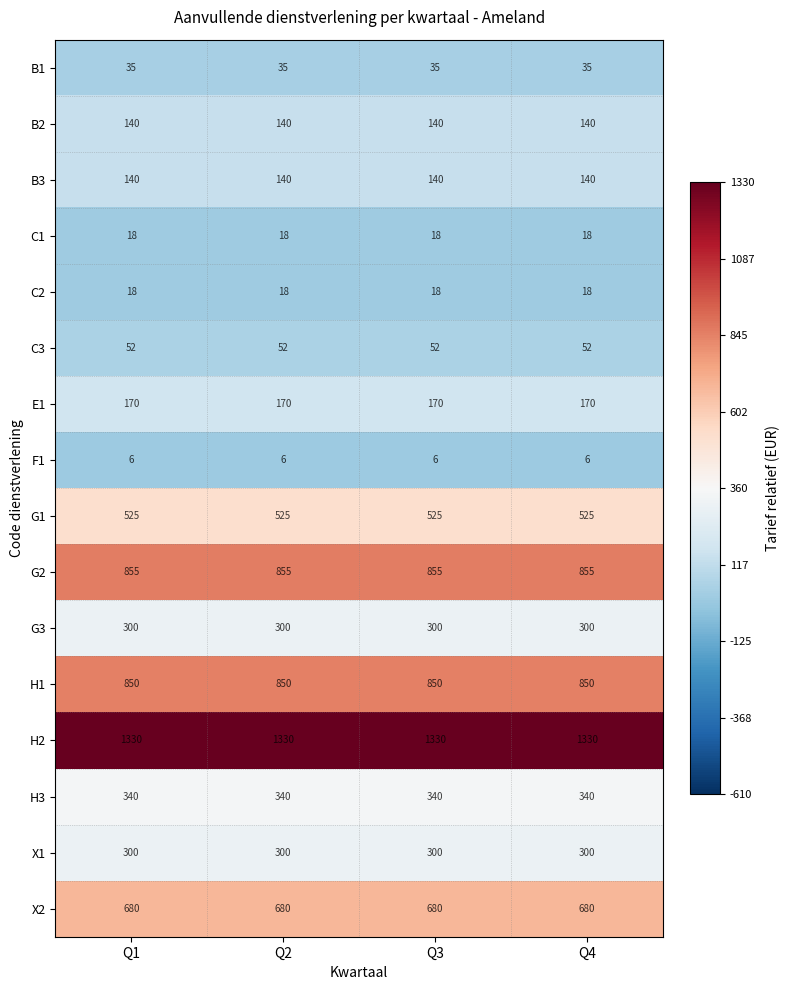

What is the total value across all series at Q2?

5759